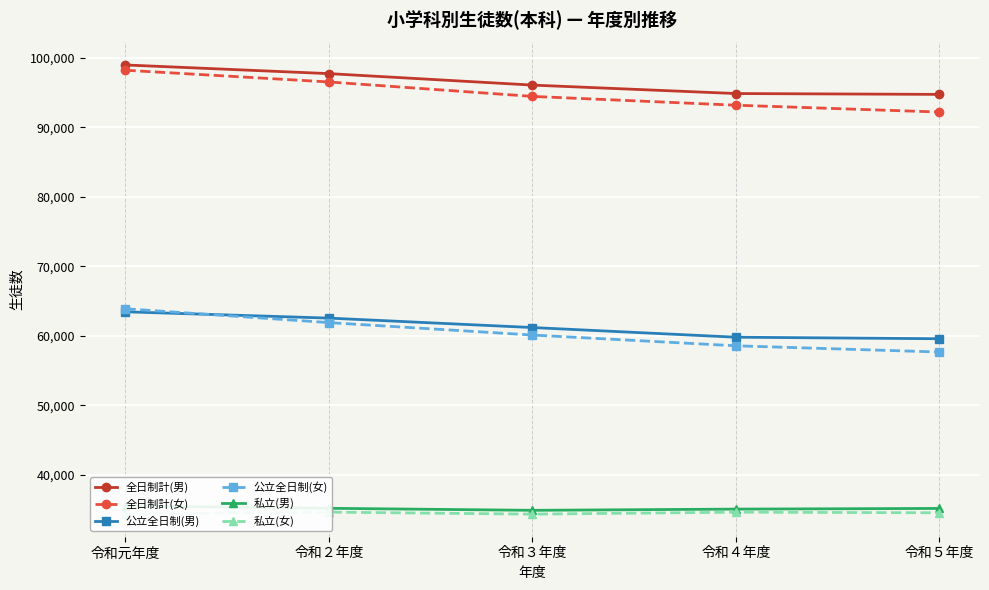

Reading left to right, what are all the values shown in this chart?

全日制計(男): 令和元年度=98980	令和２年度=97733	令和３年度=96083	令和４年度=94867	令和５年度=94745
全日制計(女): 令和元年度=98222	令和２年度=96533	令和３年度=94455	令和４年度=93188	令和５年度=92206
公立全日制(男): 令和元年度=63459	令和２年度=62551	令和３年度=61193	令和４年度=59802	令和５年度=59582
公立全日制(女): 令和元年度=63898	令和２年度=61904	令和３年度=60116	令和４年度=58566	令和５年度=57671
私立(男): 令和元年度=35521	令和２年度=35182	令和３年度=34890	令和４年度=35065	令和５年度=35163
私立(女): 令和元年度=34324	令和２年度=34629	令和３年度=34339	令和４年度=34622	令和５年度=34535